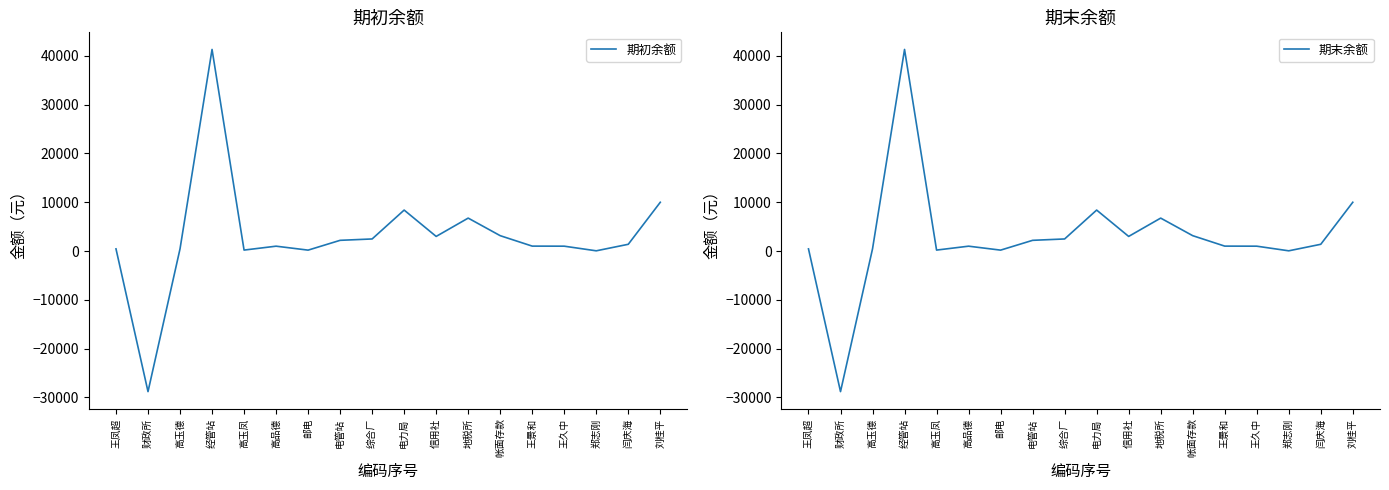

True or false: 期初余额 and 期末余额 cross at least once.

False